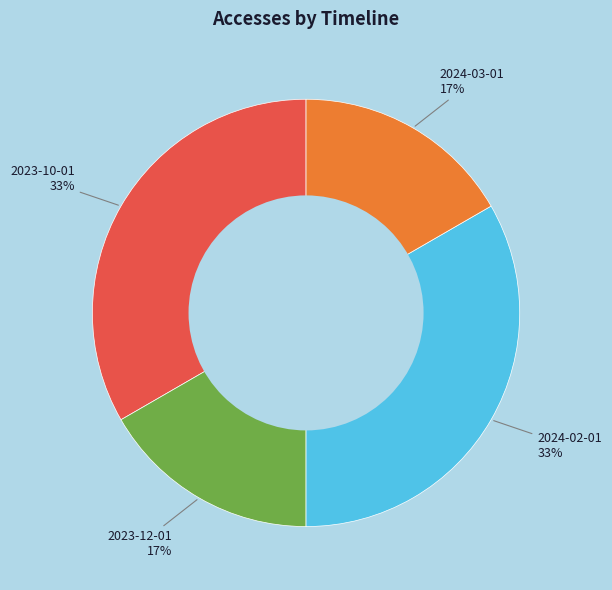

To the nearest percent, what is the average slice percentage?

25%